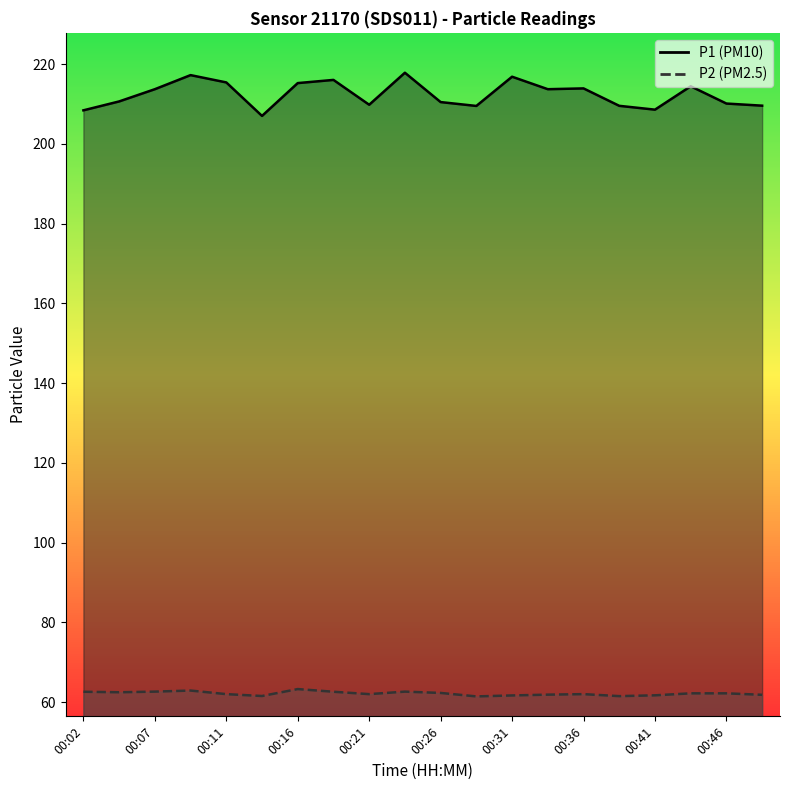

What are all the series names shown in the legend?

P1, P2